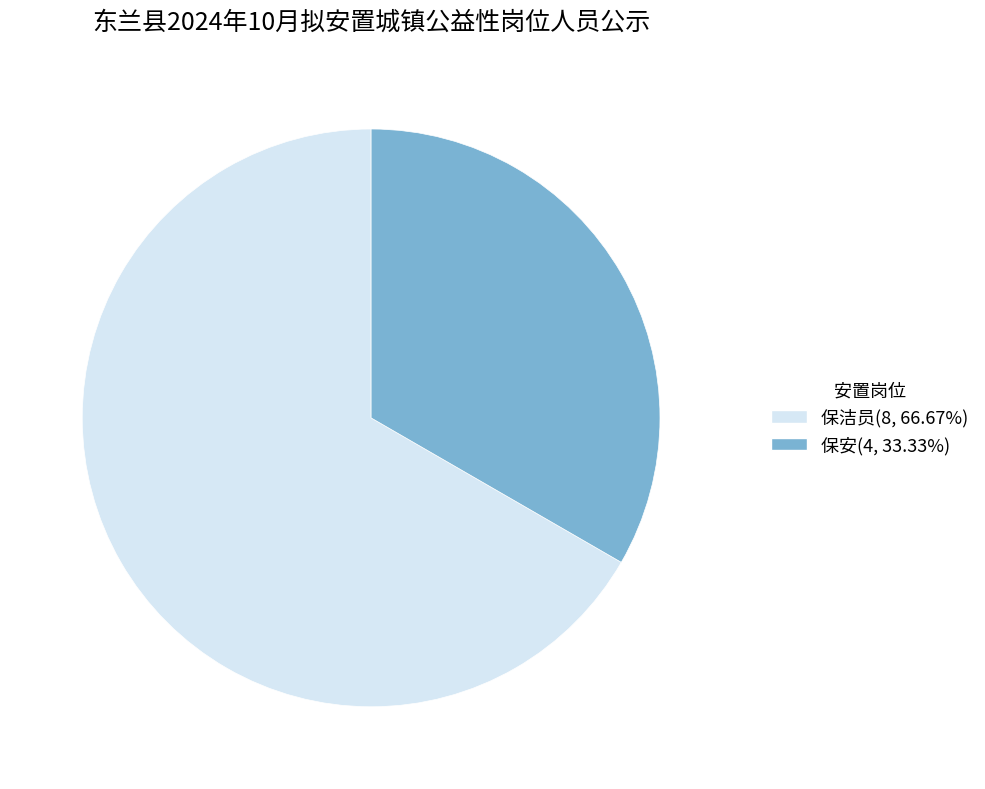

Is it true that 保安 is 23% of the pie?

False